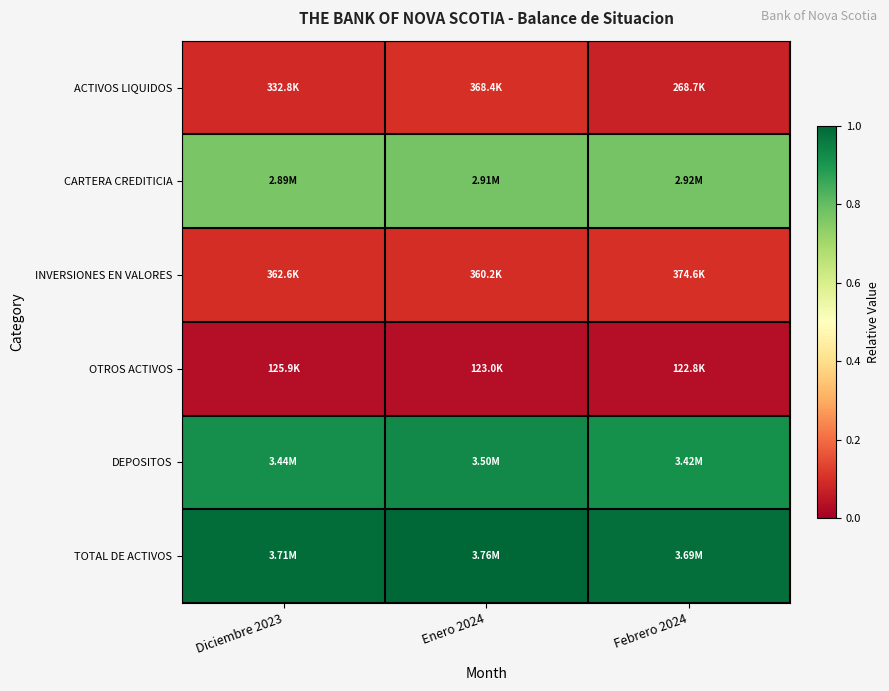

Between Enero 2024 and Febrero 2024, which series saw the biggest shift?

ACTIVOS LIQUIDOS